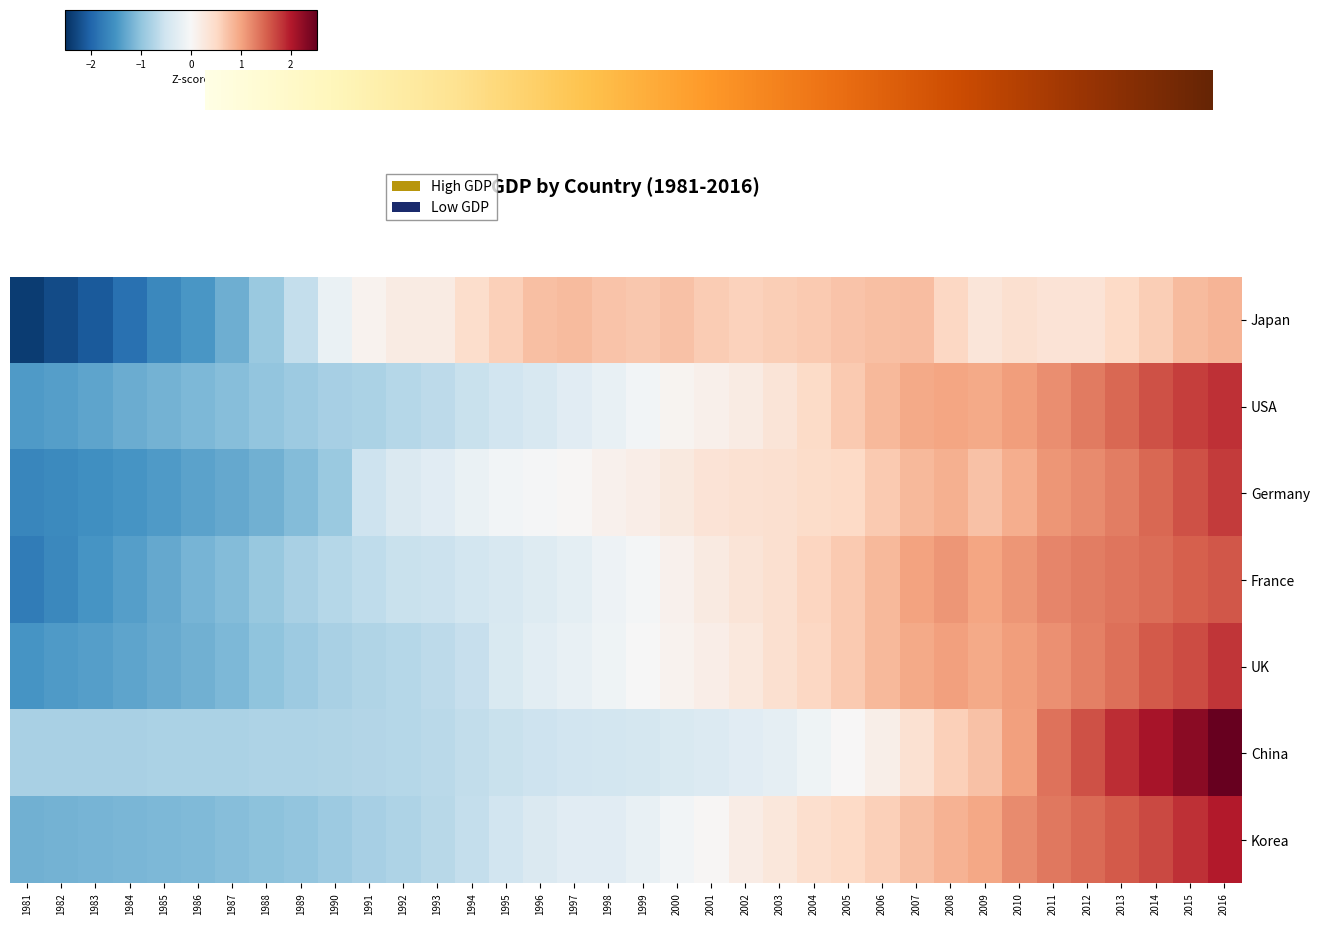

At 2009, list the series in order from smallest to largest.

Japan, China, Germany, UK, USA, Korea, France